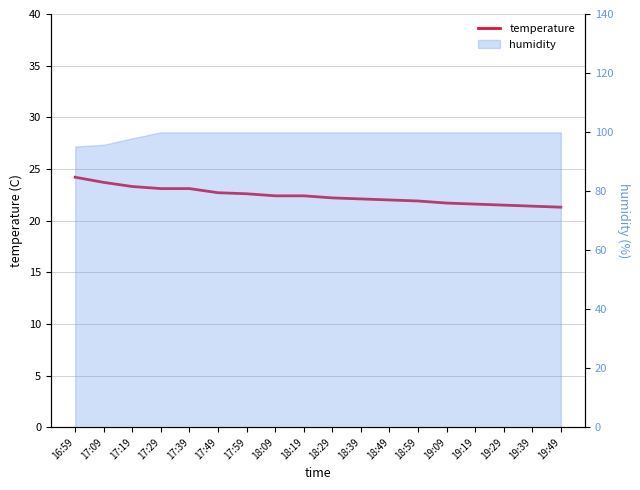

Does the chart display data point markers on the line(s)?

No